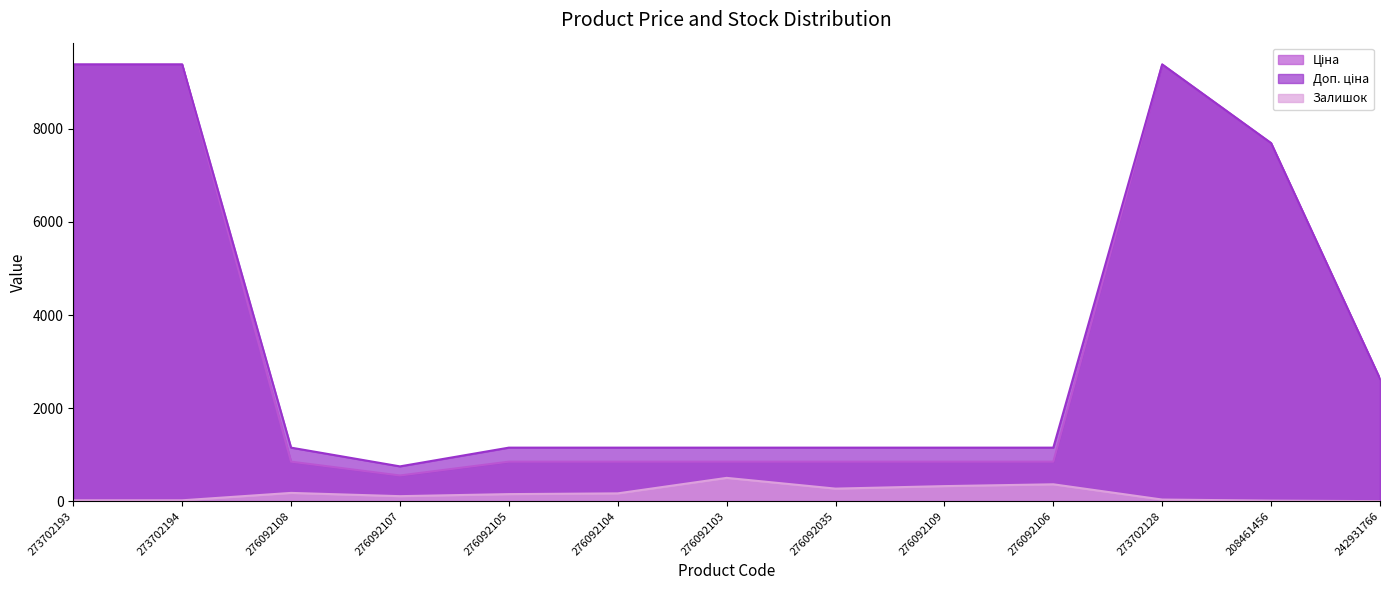

List the labels in order of Доп. ціна value, largest first.

273702193, 273702194, 273702128, 208461456, 242931766, 276092108, 276092105, 276092104, 276092103, 276092035, 276092109, 276092106, 276092107